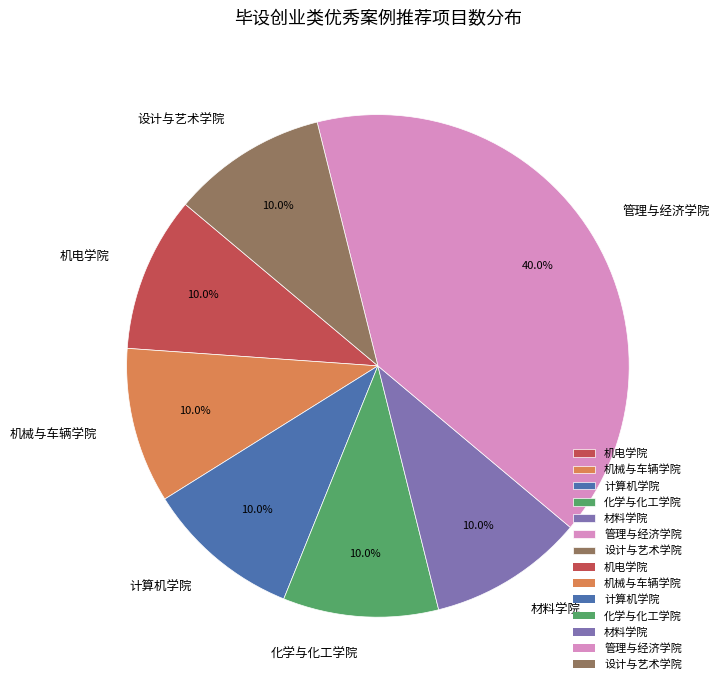

What percentage is NOT represented by 机电学院?

90.0%